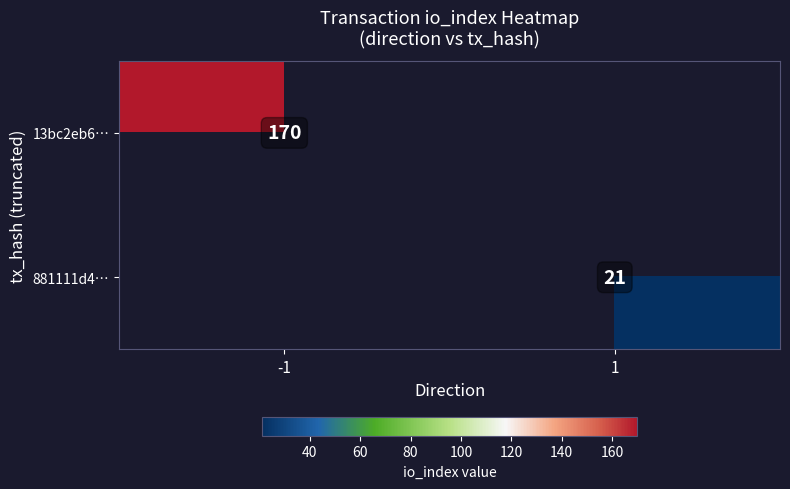

Is it true that 13bc2eb6… equals 275 at -1?

False